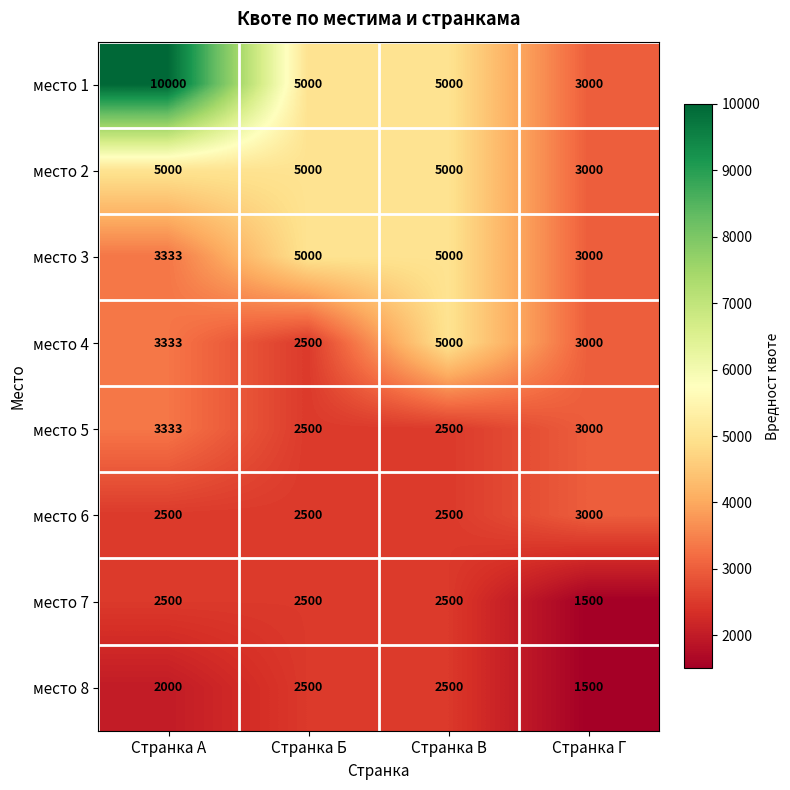

What is the total value across all series at Странка Г?

21000